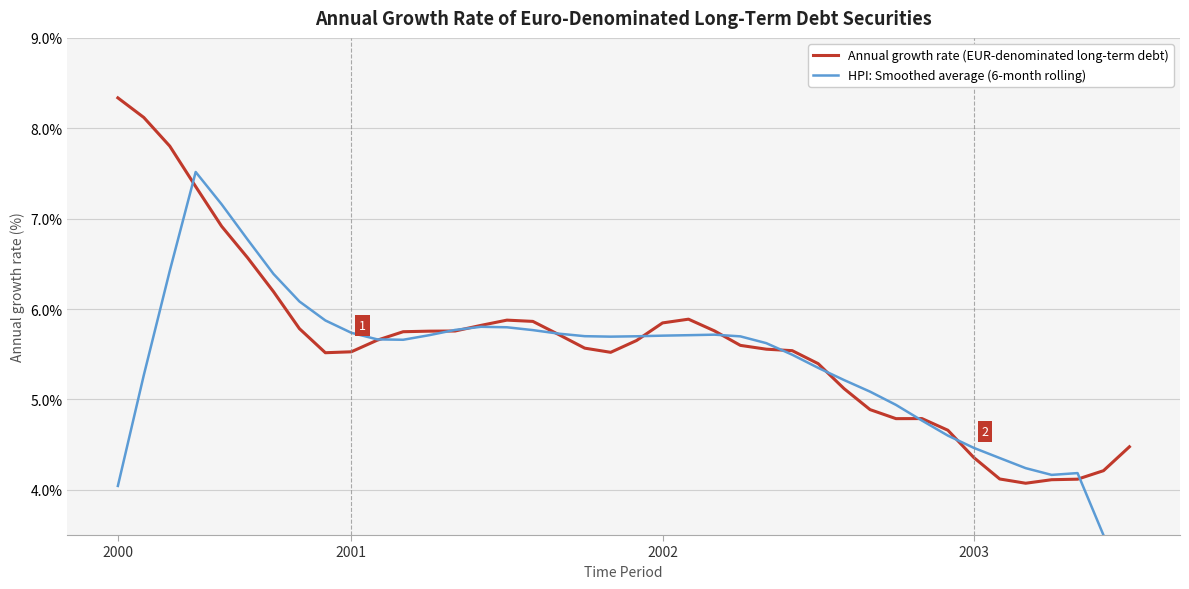

Which series has the largest range (max minus min)?

HPI: Smoothed average (6-month rolling)